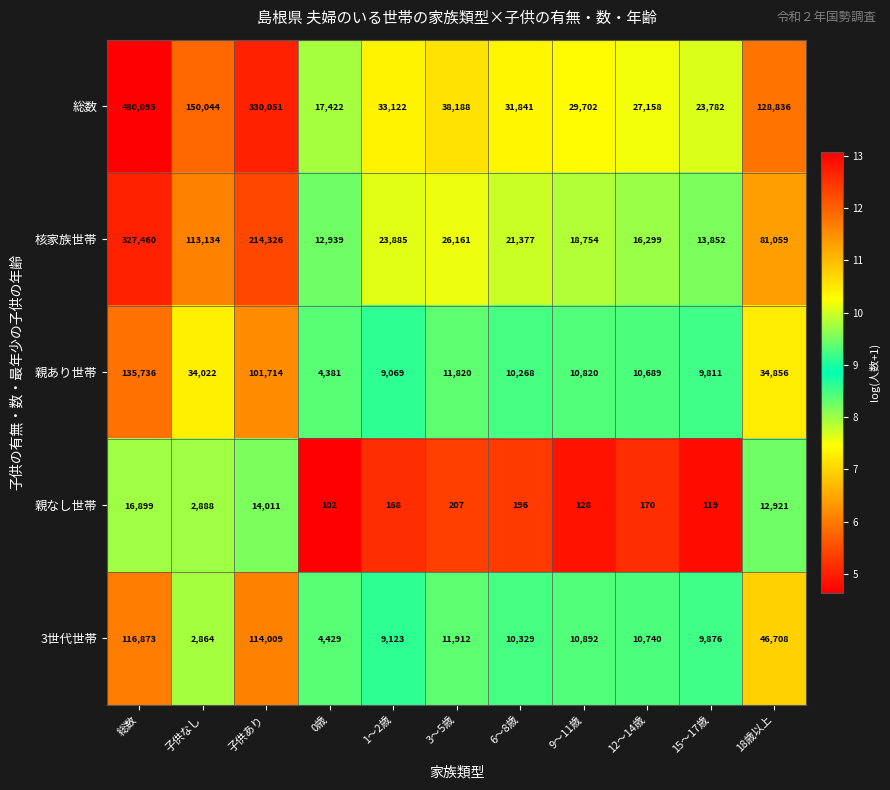

What is the sum of the 親なし世帯 values at 総数 and 1～2歳?

17067